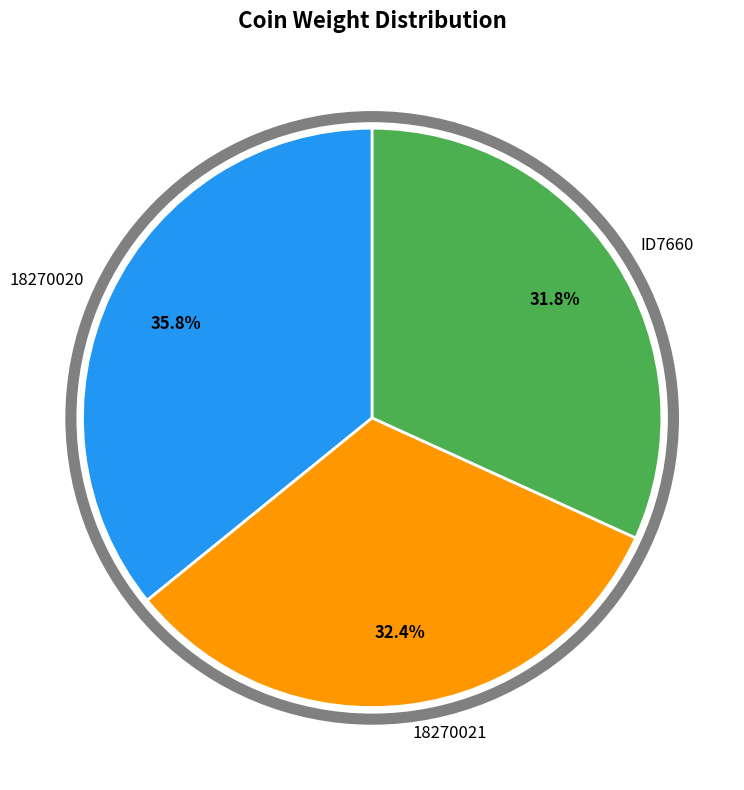

Does any single category account for the majority?

No